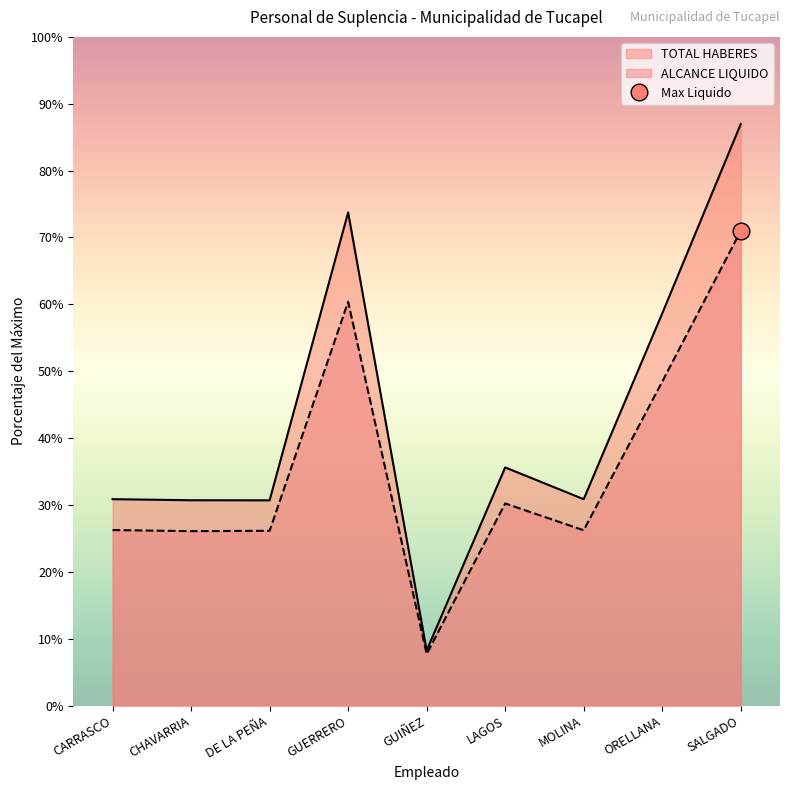

Reading left to right, extract all data points from this chart.

TOTAL HABERES: 625926	622626	622406	1495467	167054	722164	625846	1189162	1763217
ALCANCE LIQUIDO: 532254	528954	530069	1224424	156157	612897	531578	982160	1439431